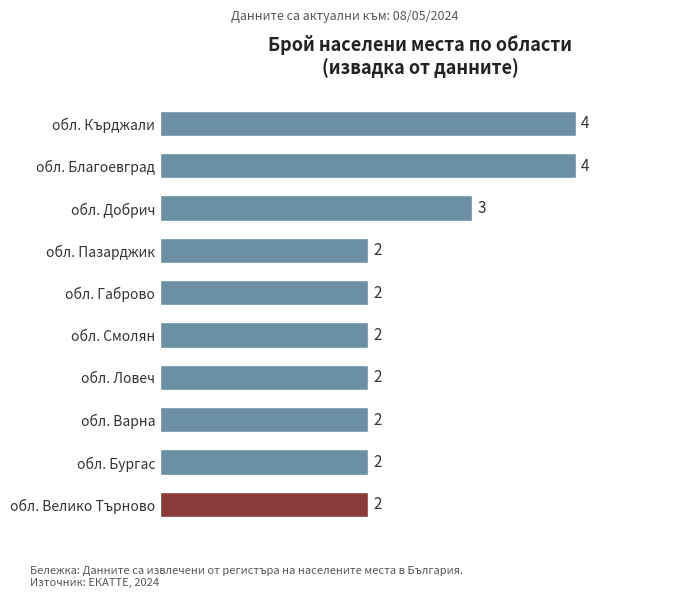

How many bars are there in total?

10